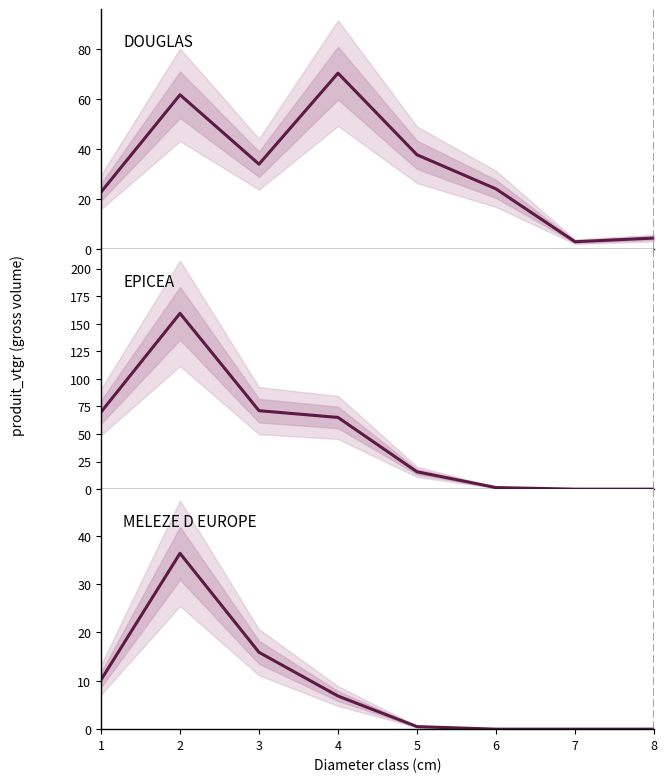

Is it true that EPICEA equals 33.8 at 1?

False